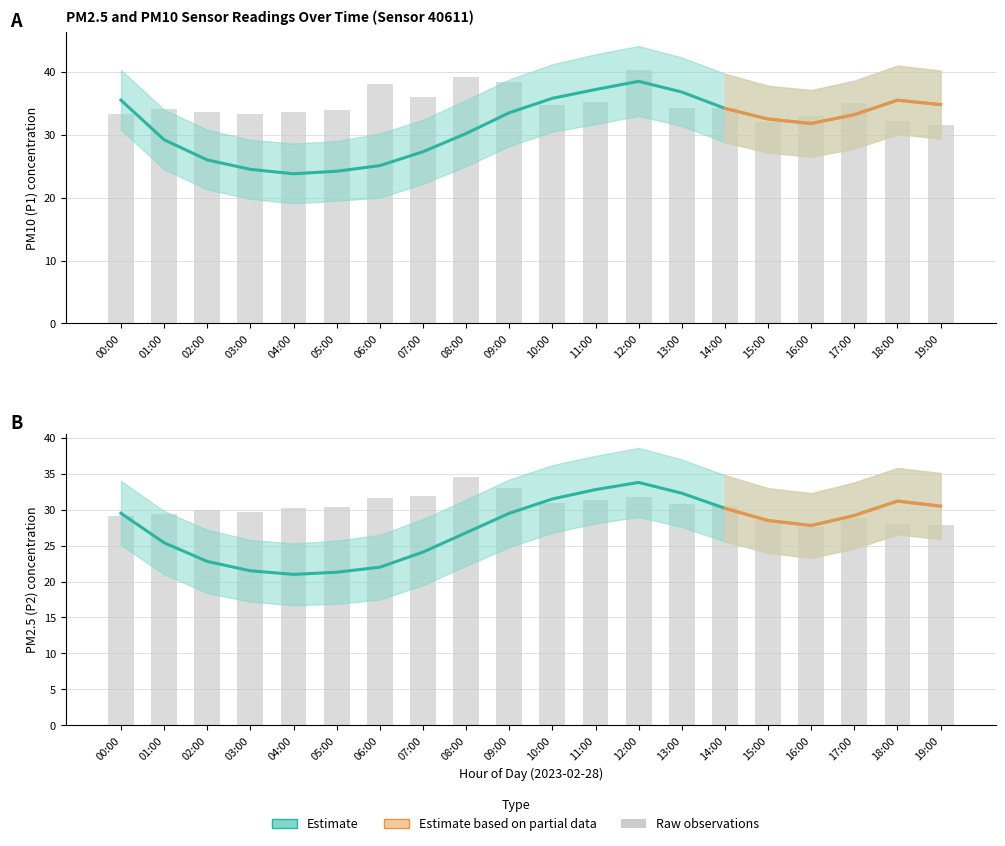

Which series has the largest range (max minus min)?

P1_upper